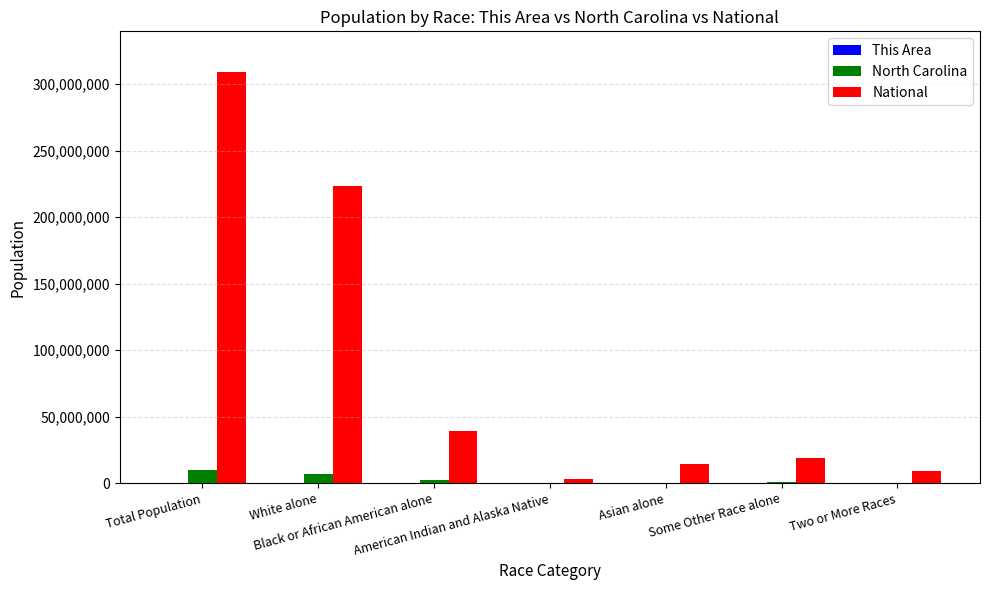

What is the sum of all National values?

616951063